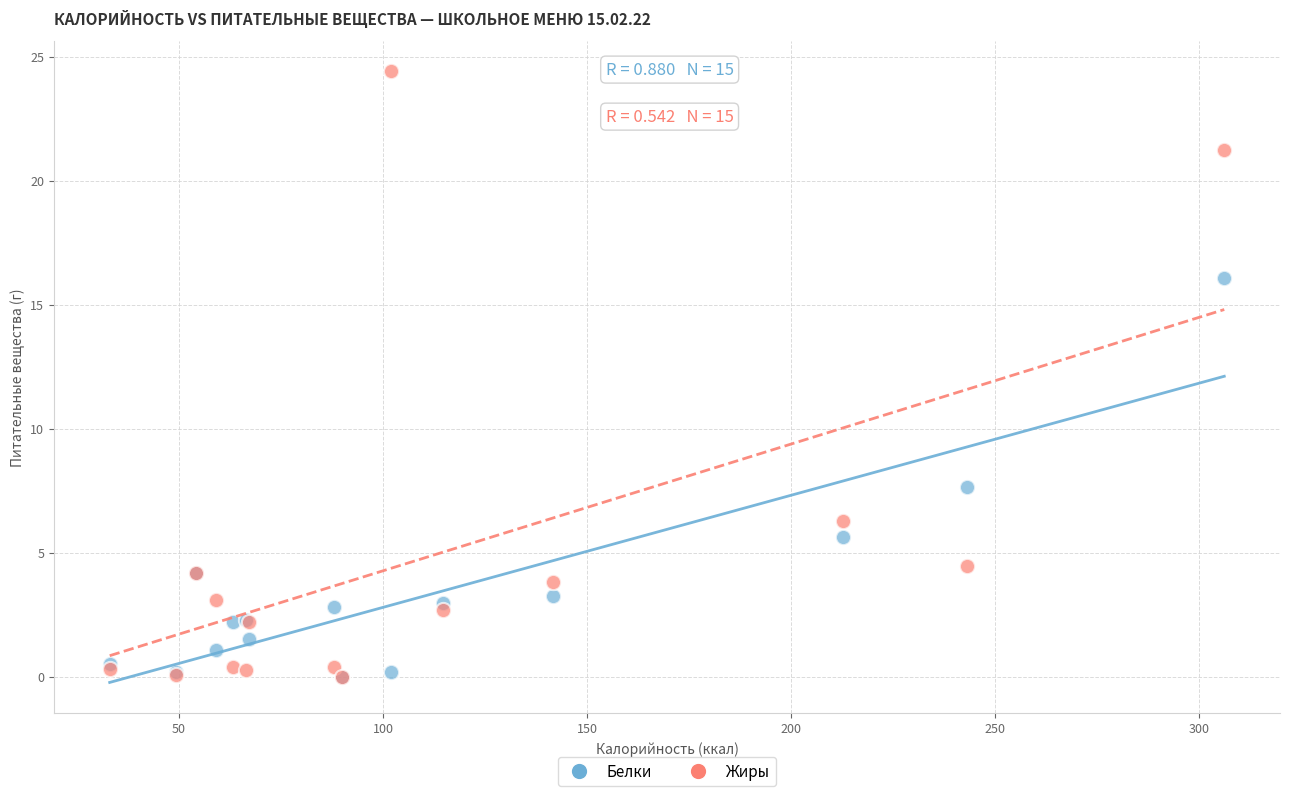

What are all the series names shown in the legend?

Белки, Жиры